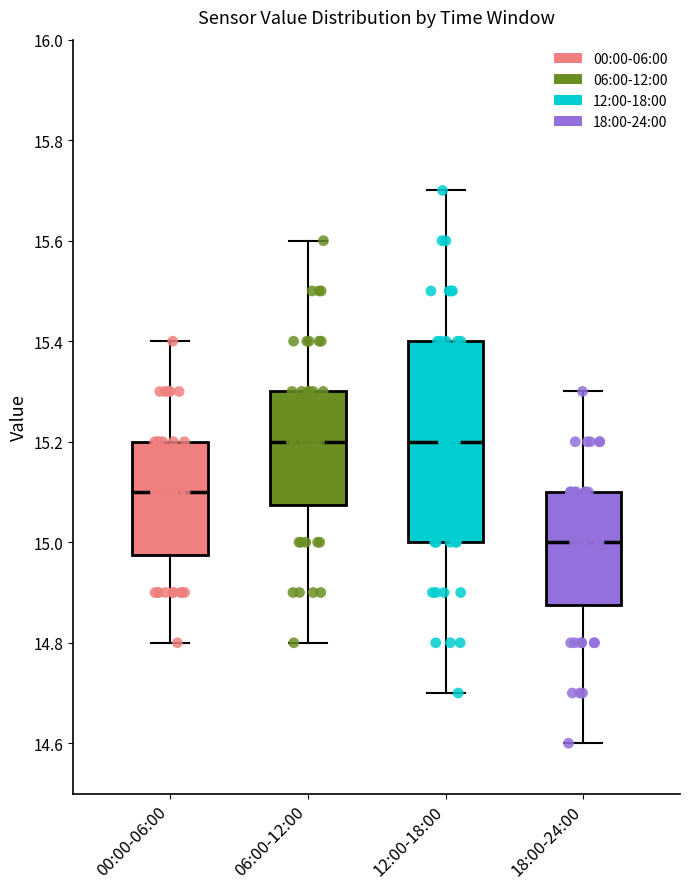

Which box is the tallest, from its lower edge to its upper edge?

12:00-18:00